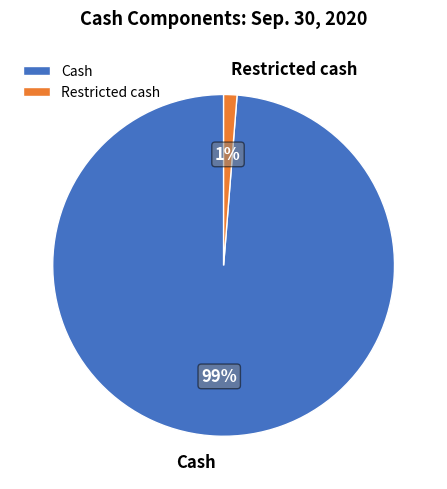

How many segments does this pie chart have?

2